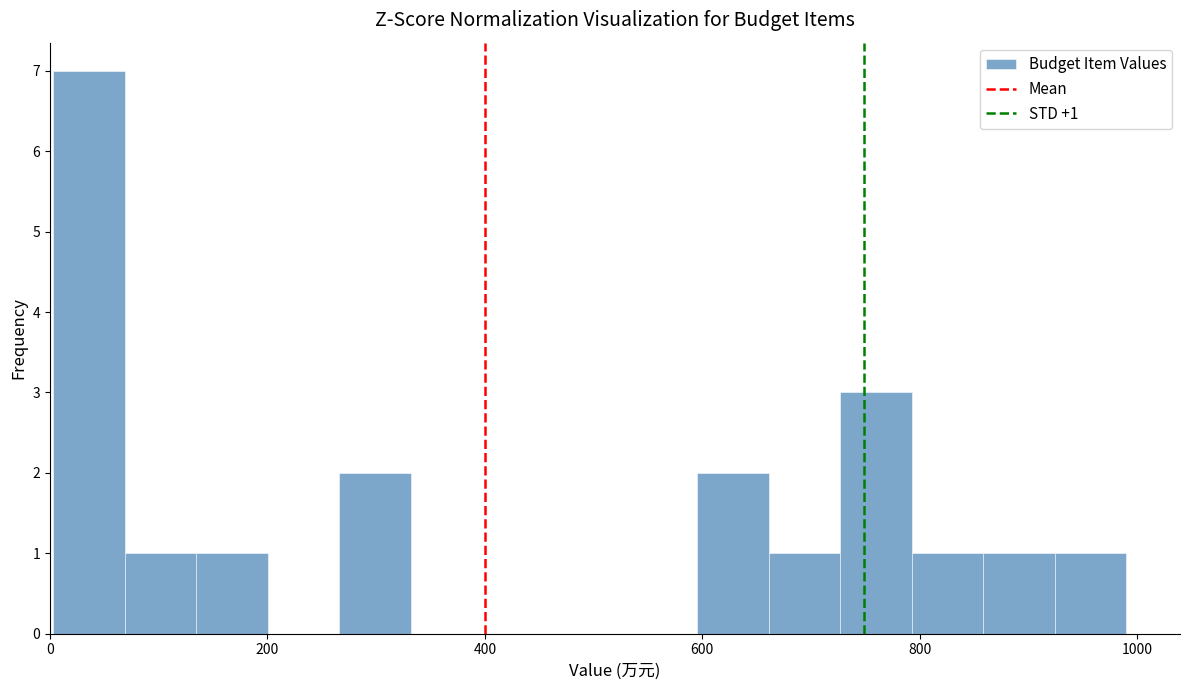

Around what value on the x-axis is the tallest bar? Give the approximate position of its centre, as read against the axis.

40